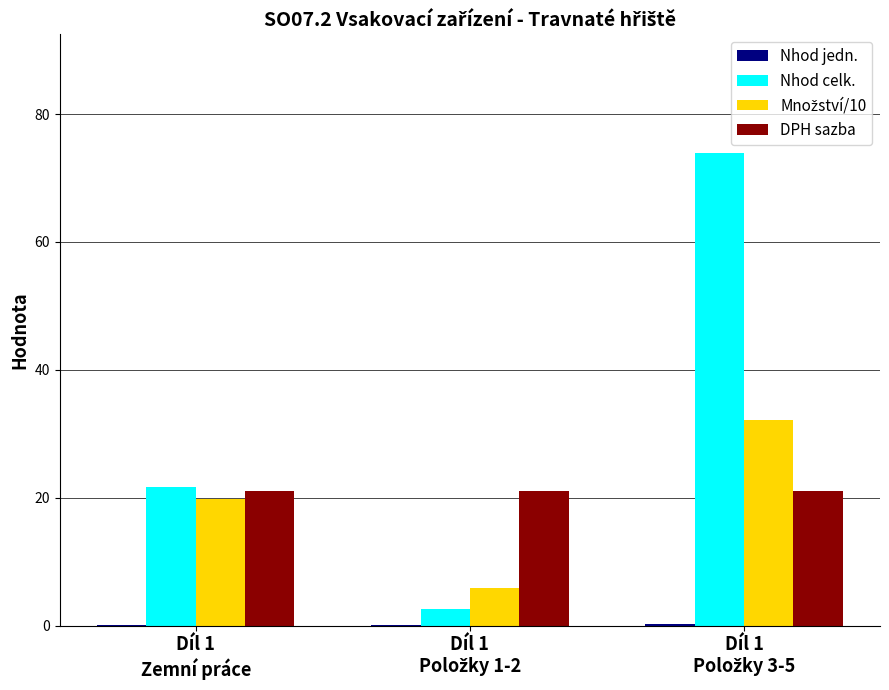

What is the greatest value displayed?

74.0